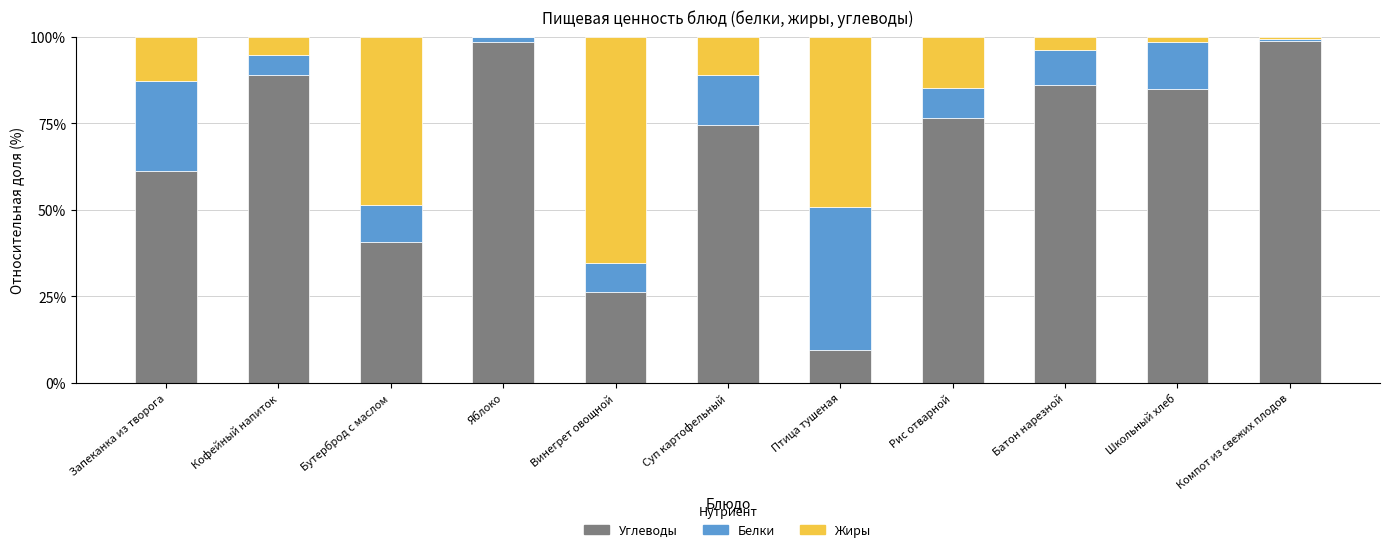

What is the sum of all Углеводы values?

745.6